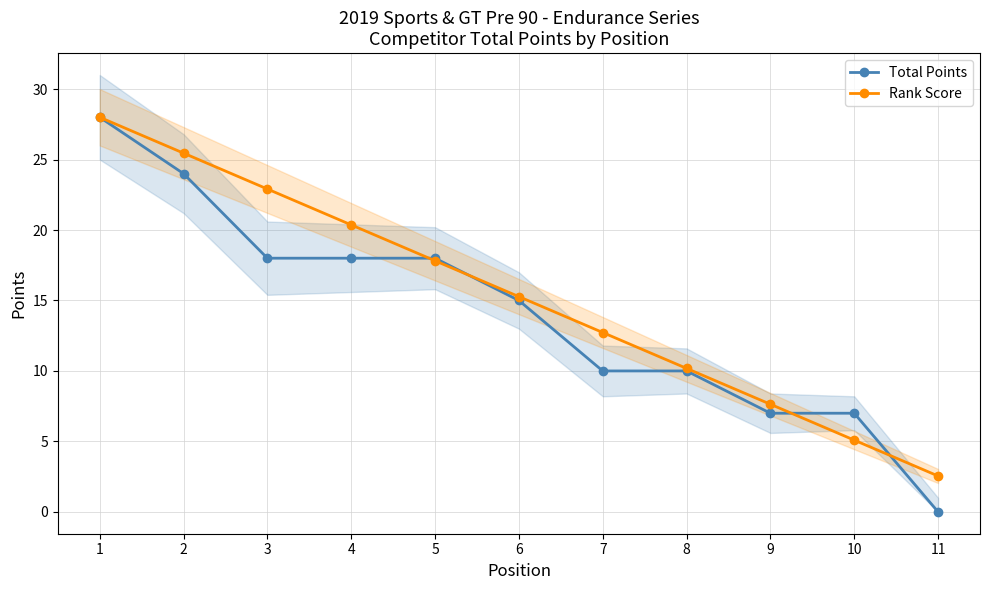

Between 1 and 7, which series saw the biggest shift?

Total Points